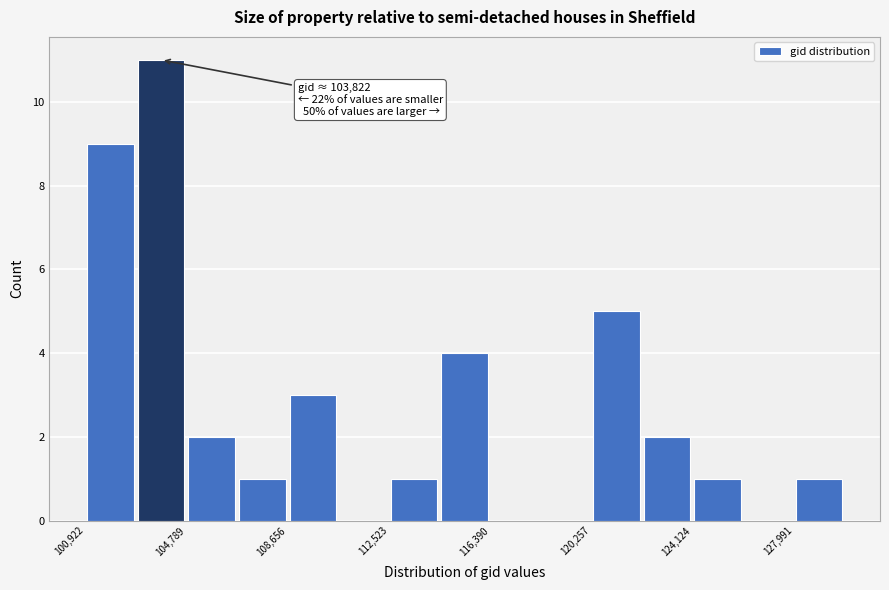

Read against the x-axis, roughly where is the centre of the tallest bar?

104000